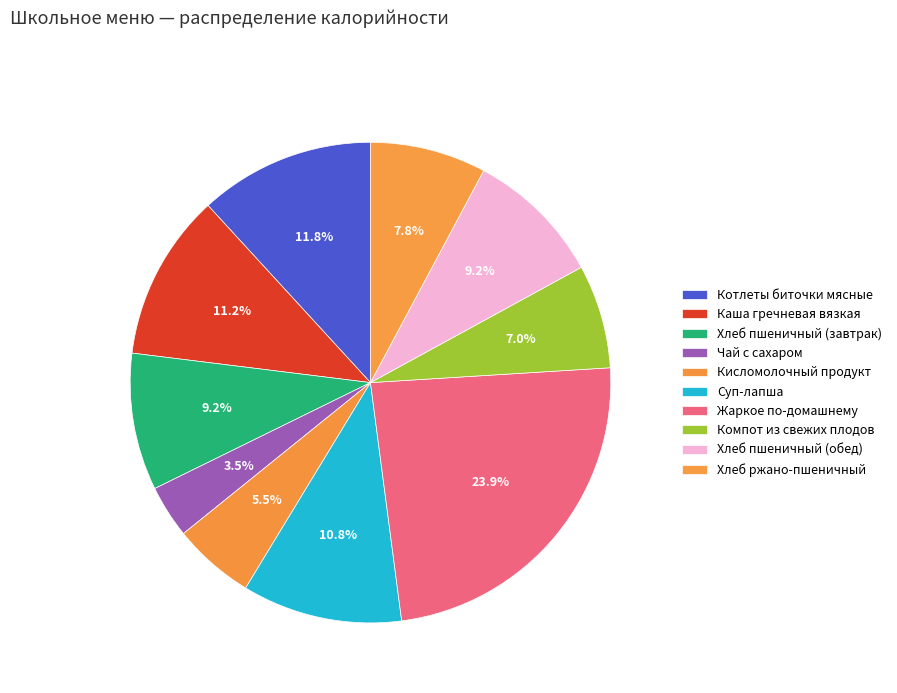

Is there any slice that represents more than half of the pie?

No